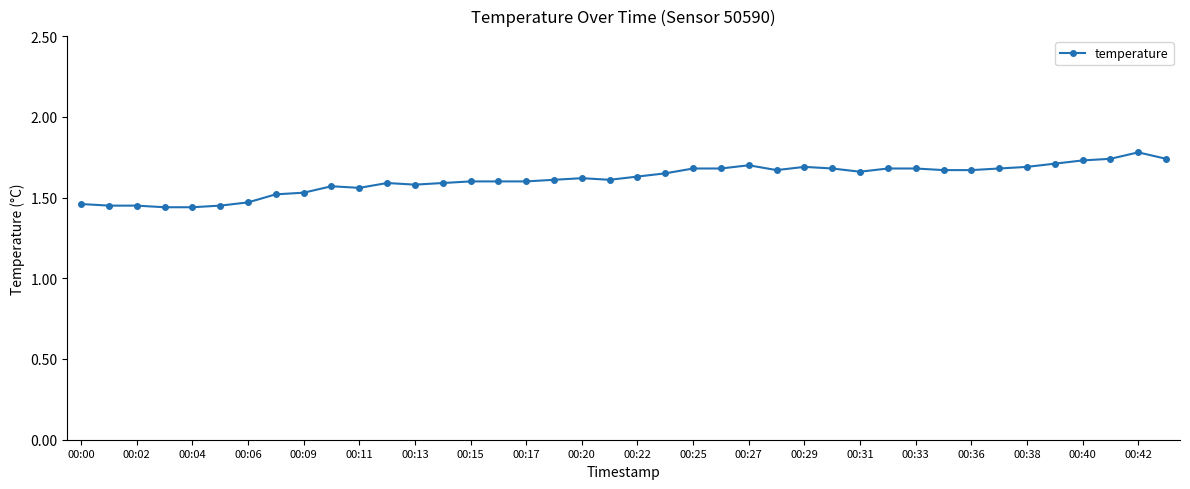

Count the values in the range 1 to 2.

40